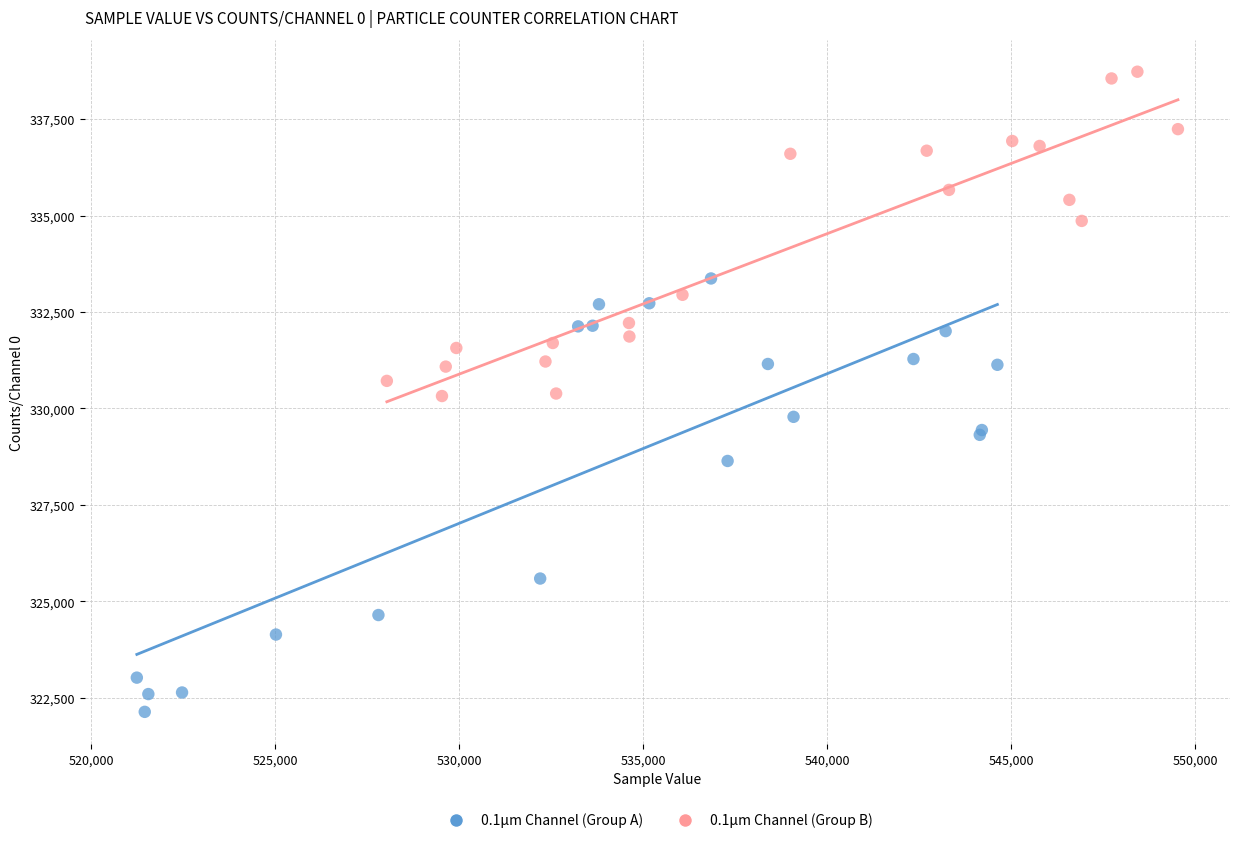

Which series reaches the minimum Y coordinate?

0.1µm Channel (Group A)